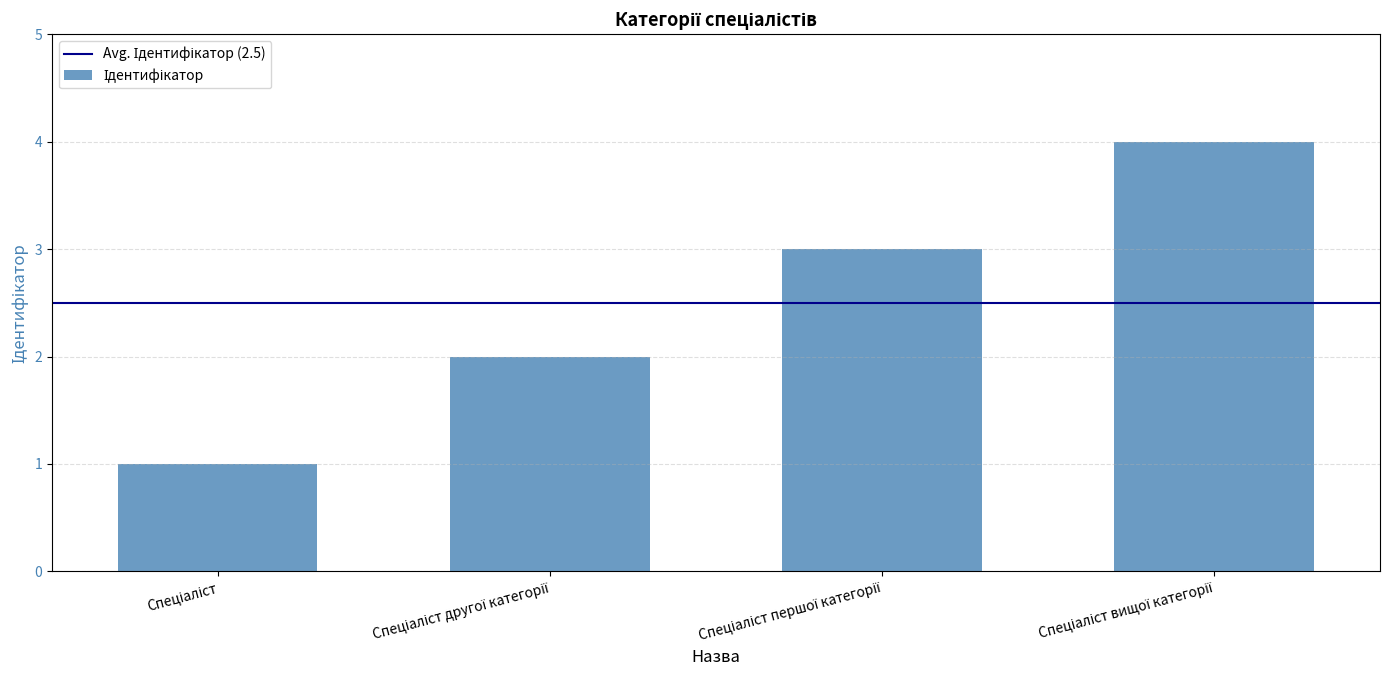

What is the sum of all values?

10